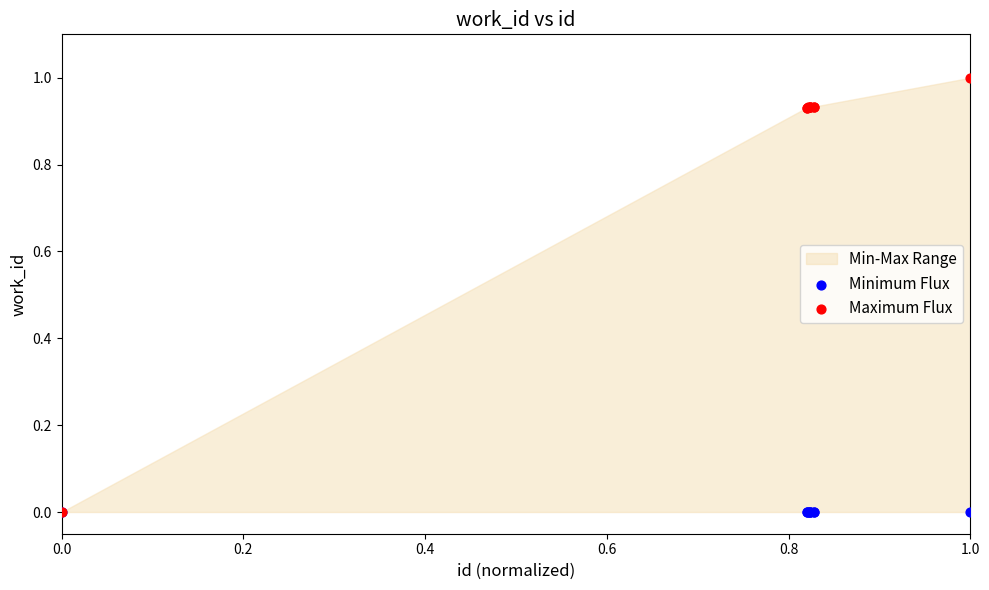

Which series has the widest spread of Y values?

Maximum Flux